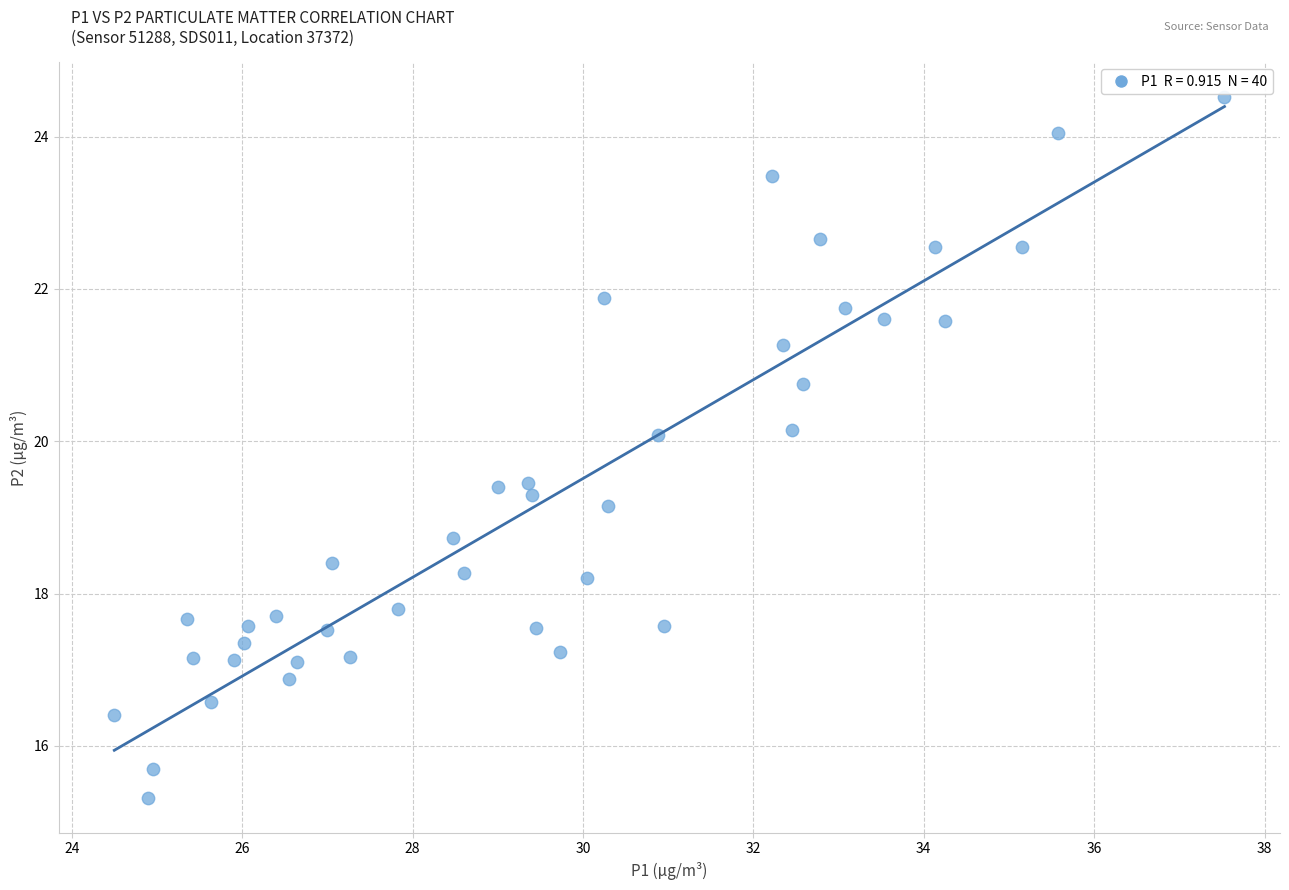

What is the range of Y values (max minus min)?

9.2